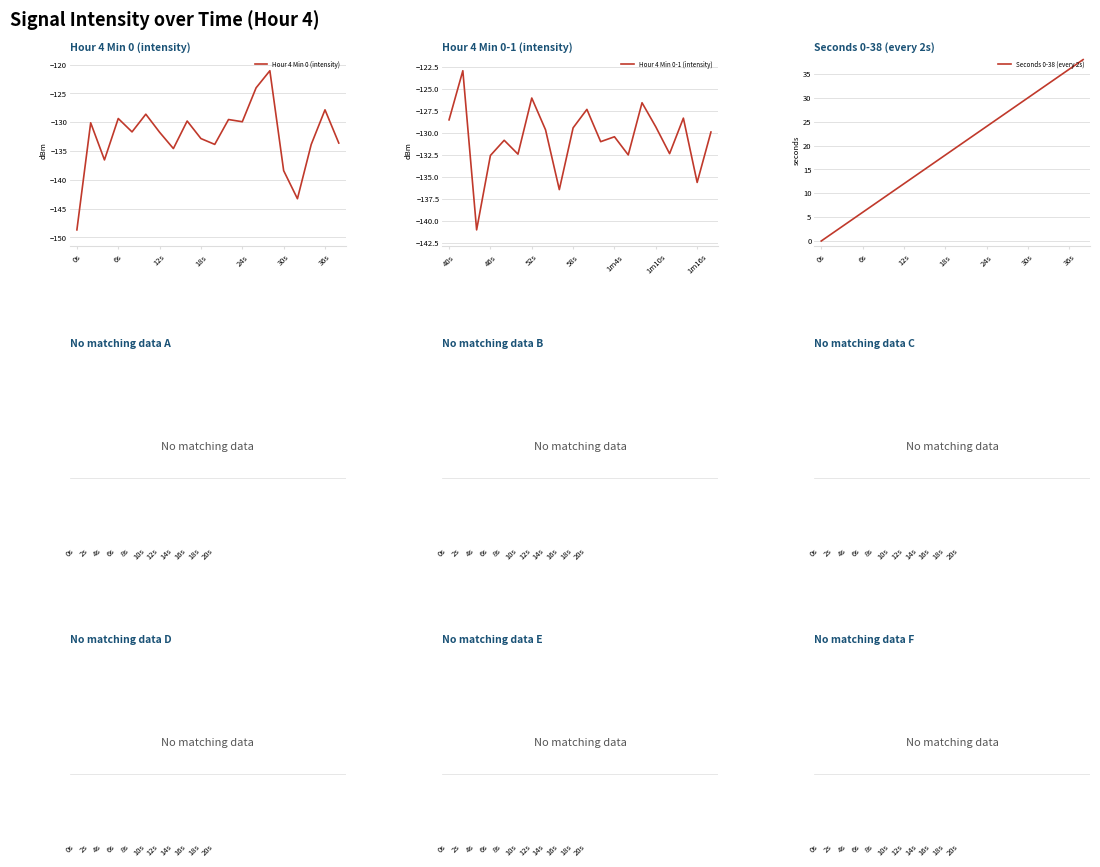

At which label does Hour 4 Min 0 (intensity) reach its minimum?

0s